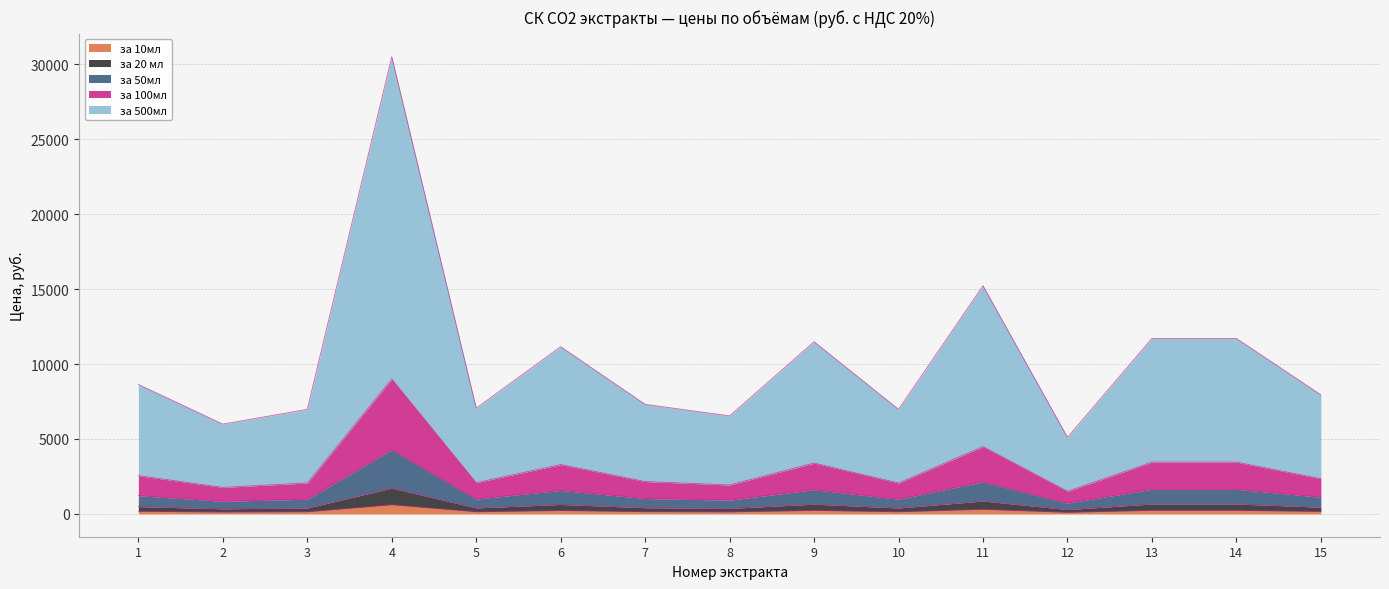

Between 15 and 5, which is larger?

15